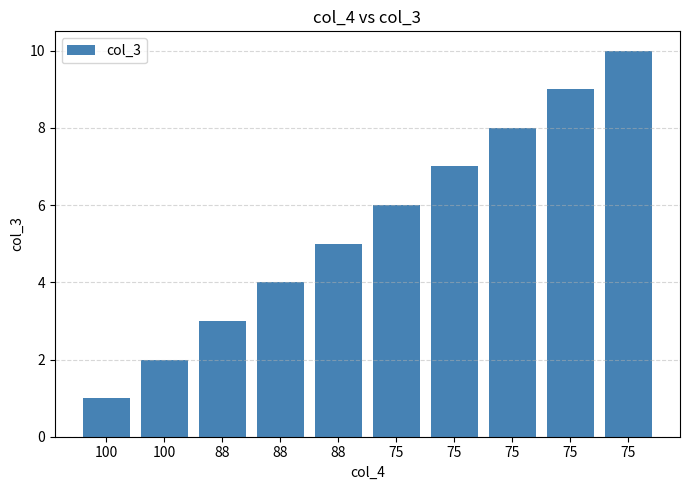

Between 75 and 100, which is larger?

75